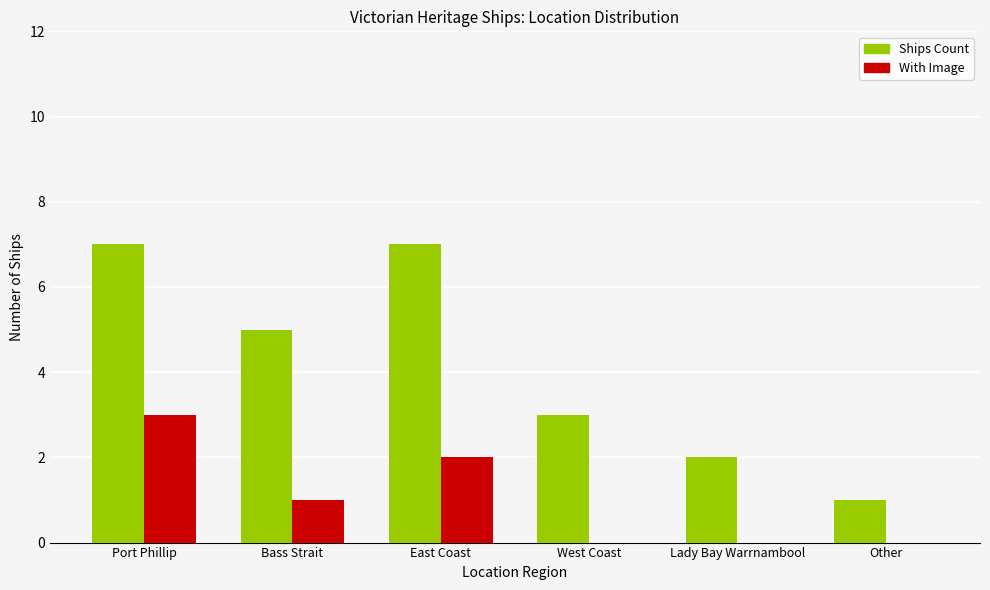

What is the maximum value shown in the chart?

7